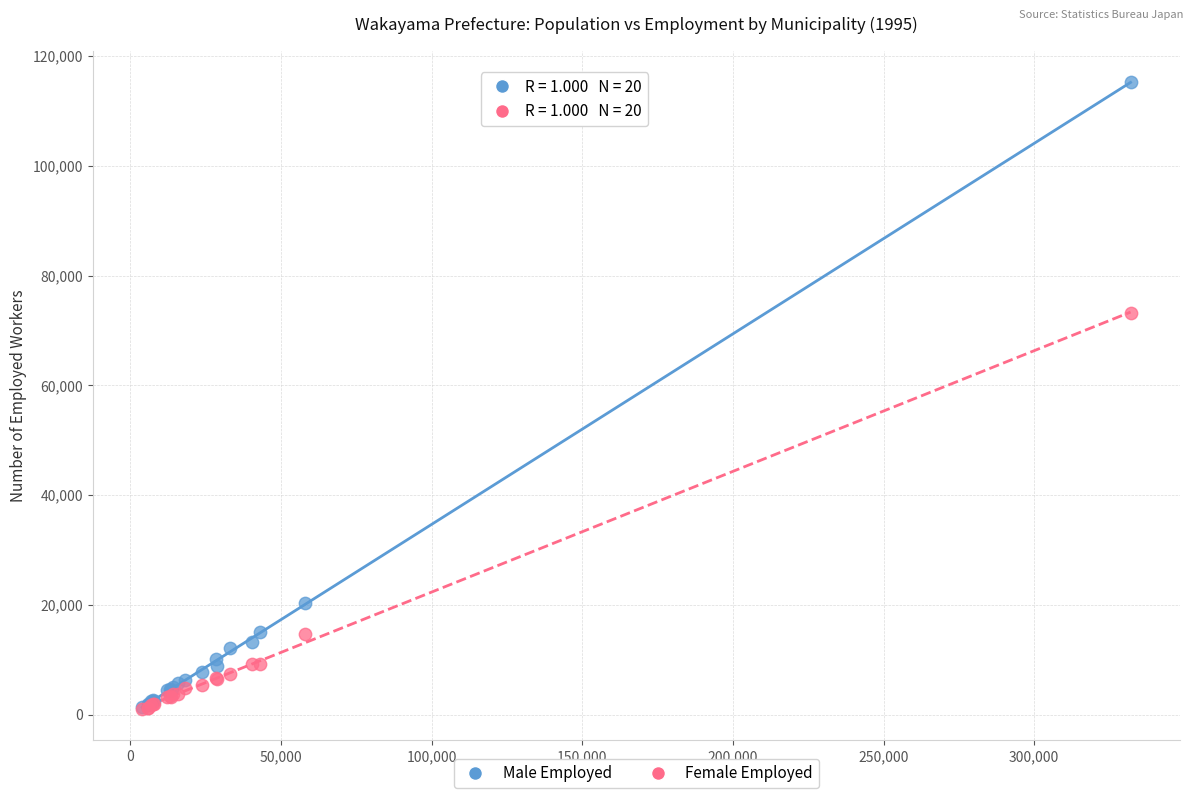

In the Male Employed series, what Y value is closest to 58254?

20390